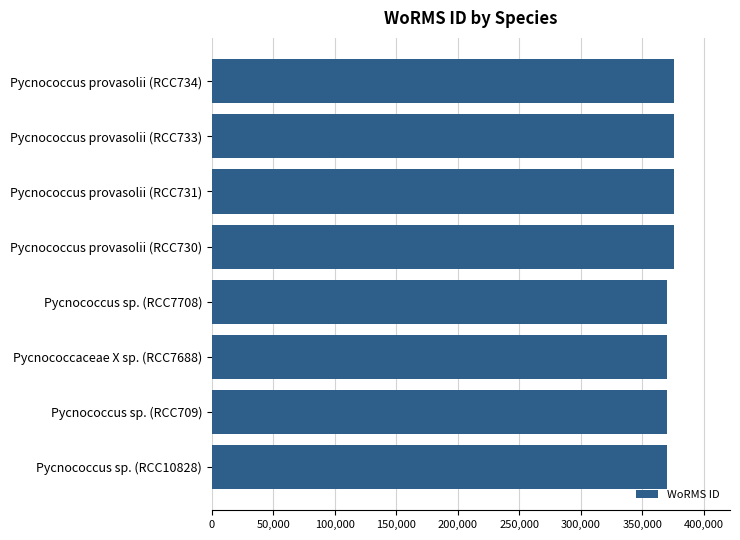

What is the sum of the values at Pycnococcaceae X sp. (RCC7688) and Pycnococcus provasolii (RCC731)?

746209